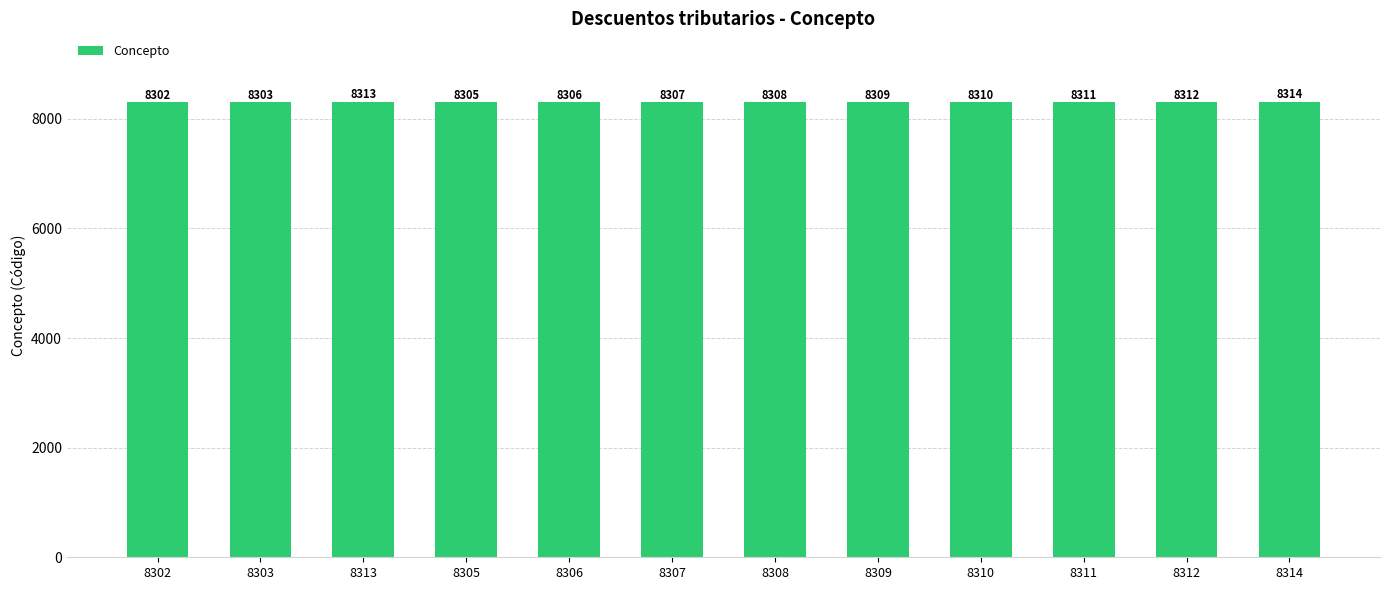

True or false: the data shows 12592 at 8311.

False